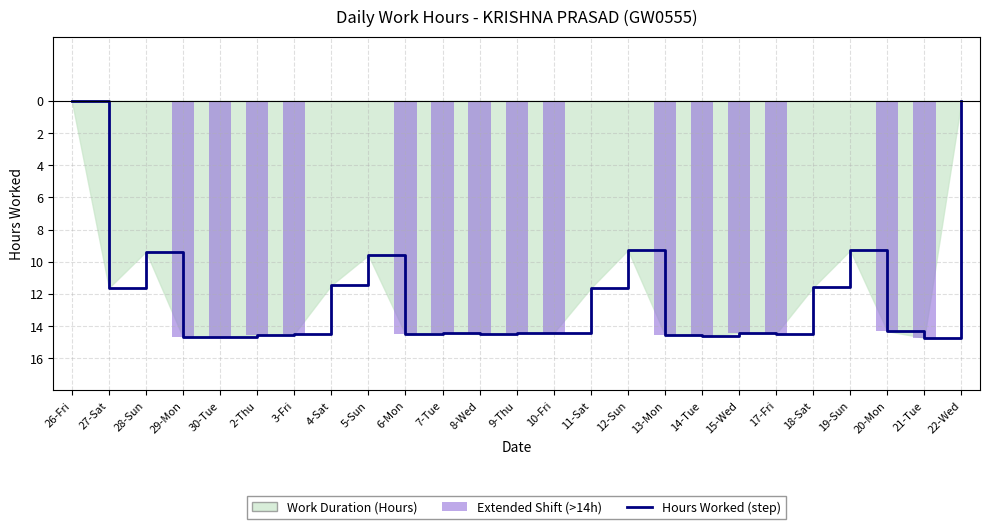

What is the difference between the highest and lowest values at 19-Sun?

9.3